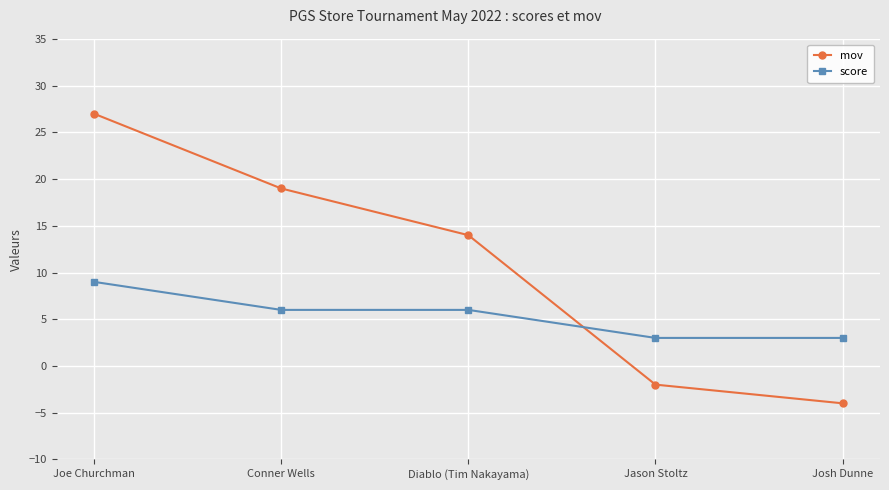

Is the value of mov at Jason Stoltz greater than the value of score at Joe Churchman?

No